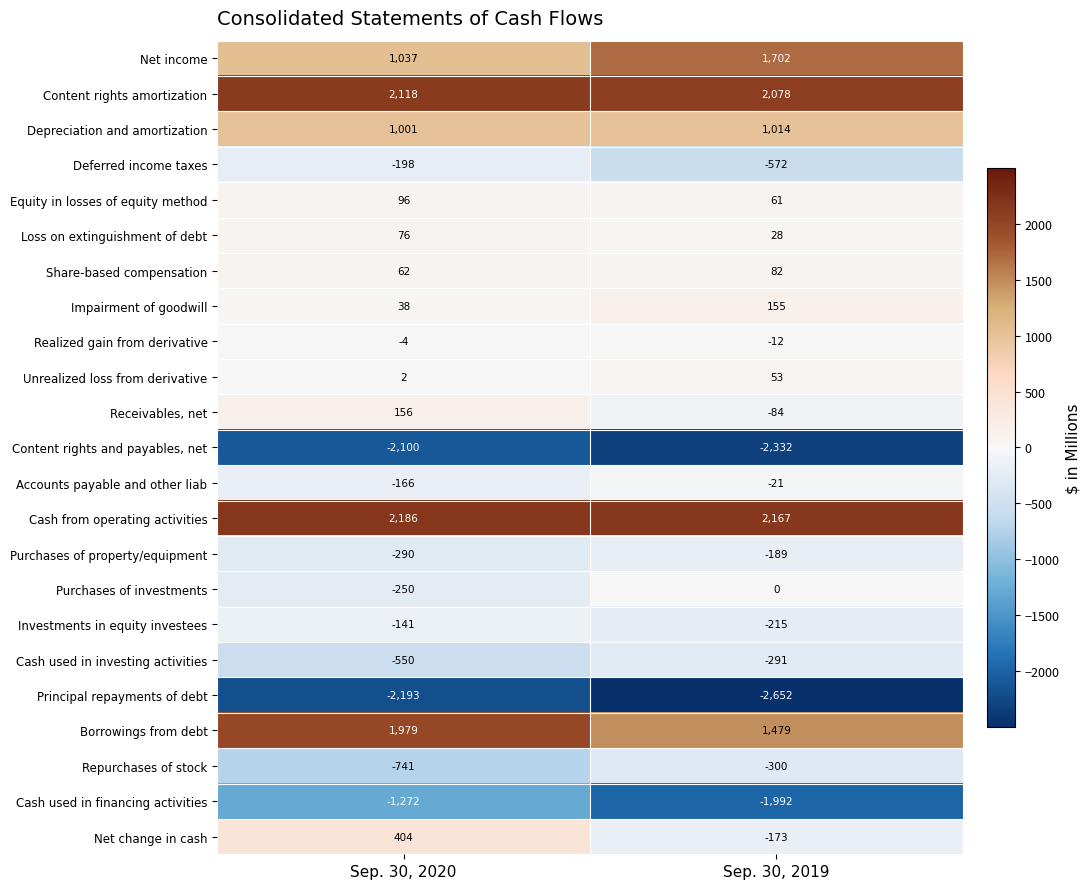

Which series changed the most between Sep. 30, 2020 and Sep. 30, 2019?

Cash used in financing activities